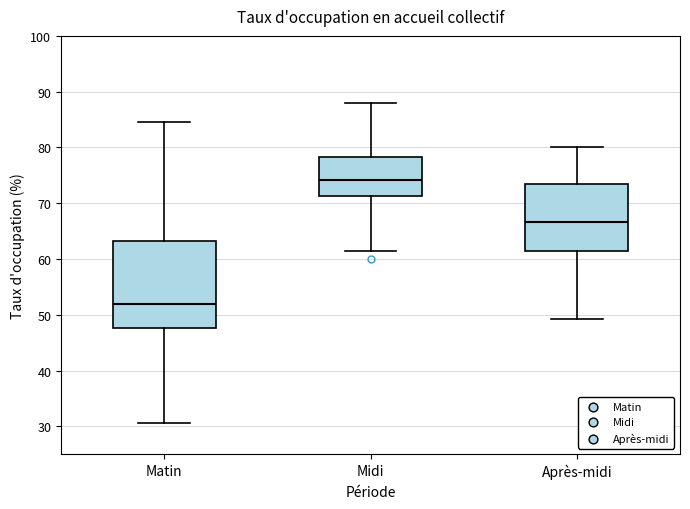

Reading left to right, read every box against the y-axis: the position of its median line, the range the box covers, and the ends of its whiskers. The values are not printed on the chart, so give them approximately, as read against the axis.

Matin: median 52, box 48 to 63, whiskers 31 to 85
Midi: median 74, box 71 to 78, whiskers 61 to 88
Après-midi: median 67, box 61 to 73, whiskers 49 to 80